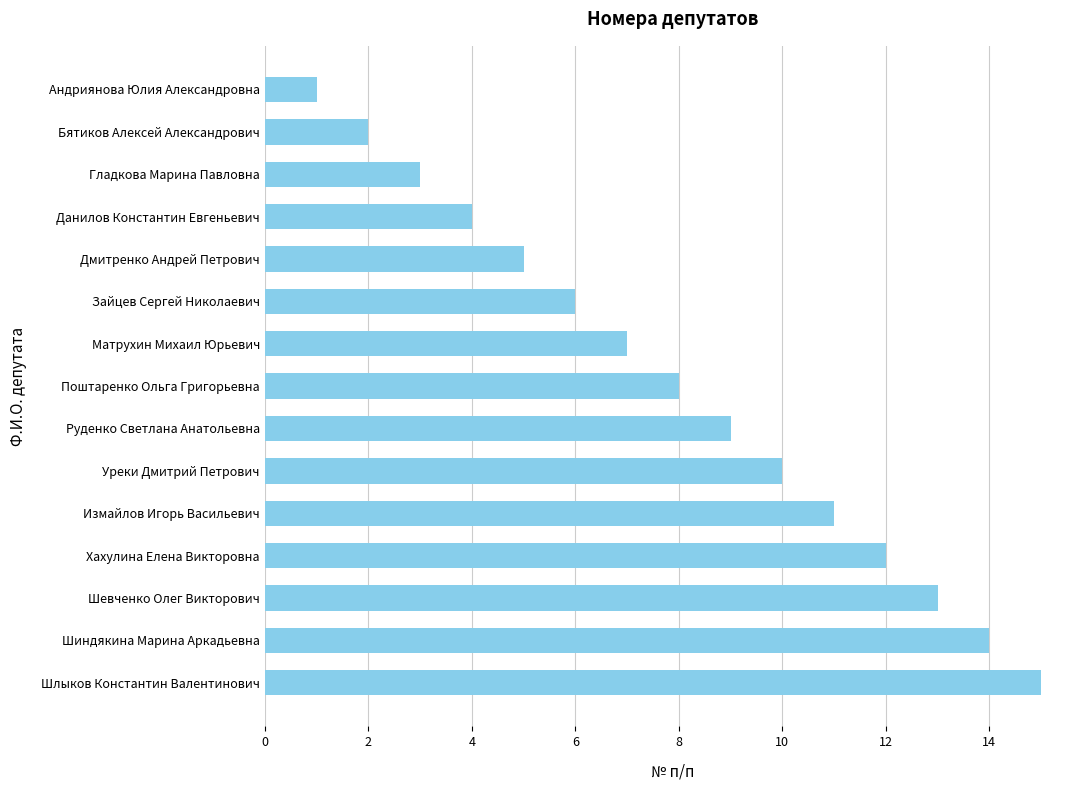

How many data points does each series have?

15